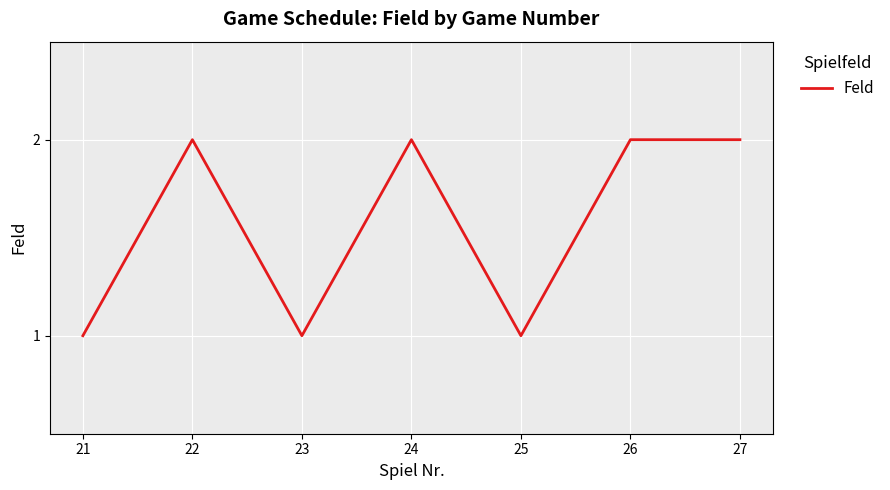

What is the sum of the values at 22 and 26?

4